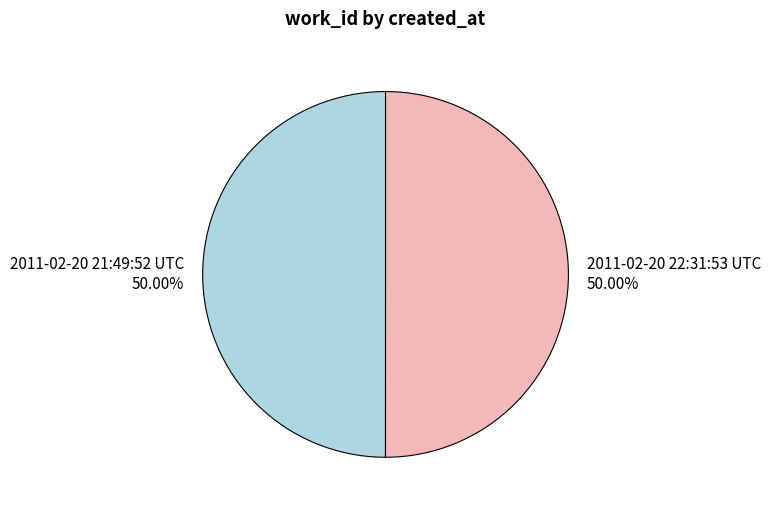

Is the sum of 2011-02-20 22:31:53 UTC and 2011-02-20 21:49:52 UTC greater than half?

Yes